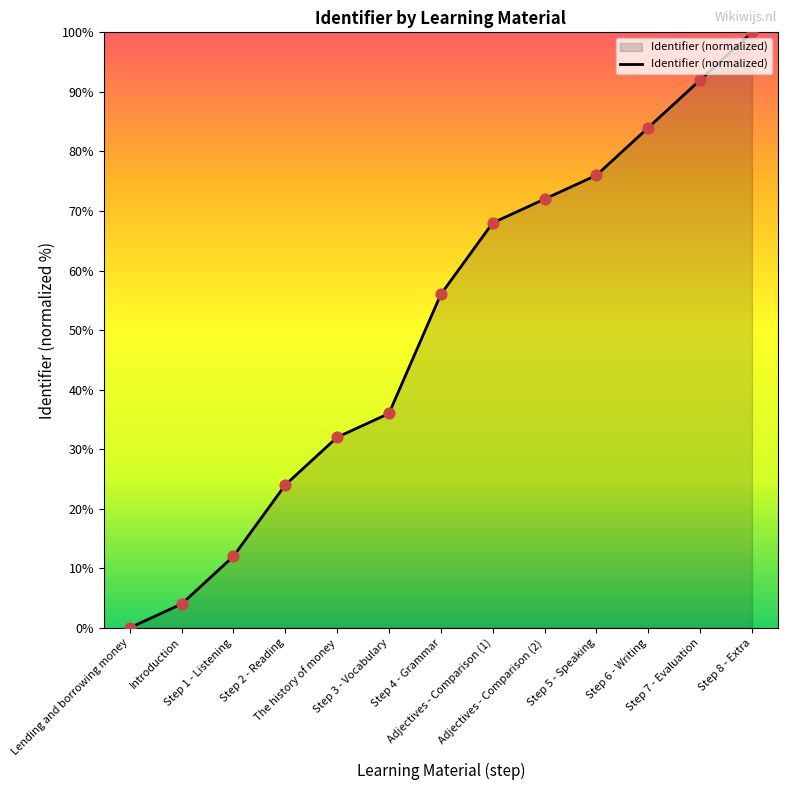

What is the change in value from Step 1 - Listening to Adjectives - Comparison (1)?

+56.0